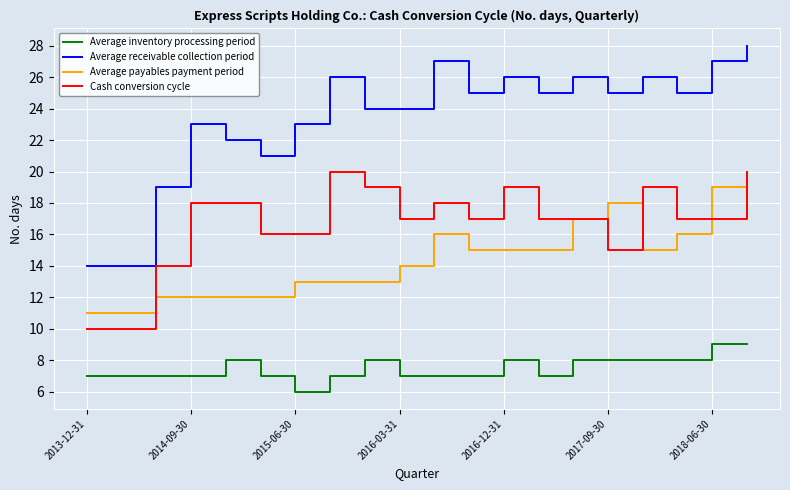

Rank the series by their maximum value, from highest to lowest.

Average receivable collection period, Cash conversion cycle, Average payables payment period, Average inventory processing period